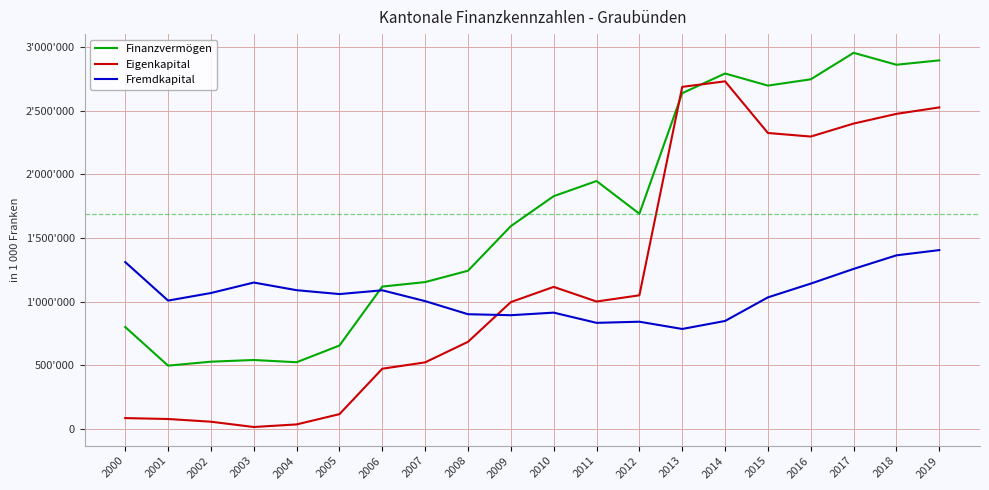

What are all the series names shown in the legend?

Finanzvermögen, Eigenkapital, Fremdkapital